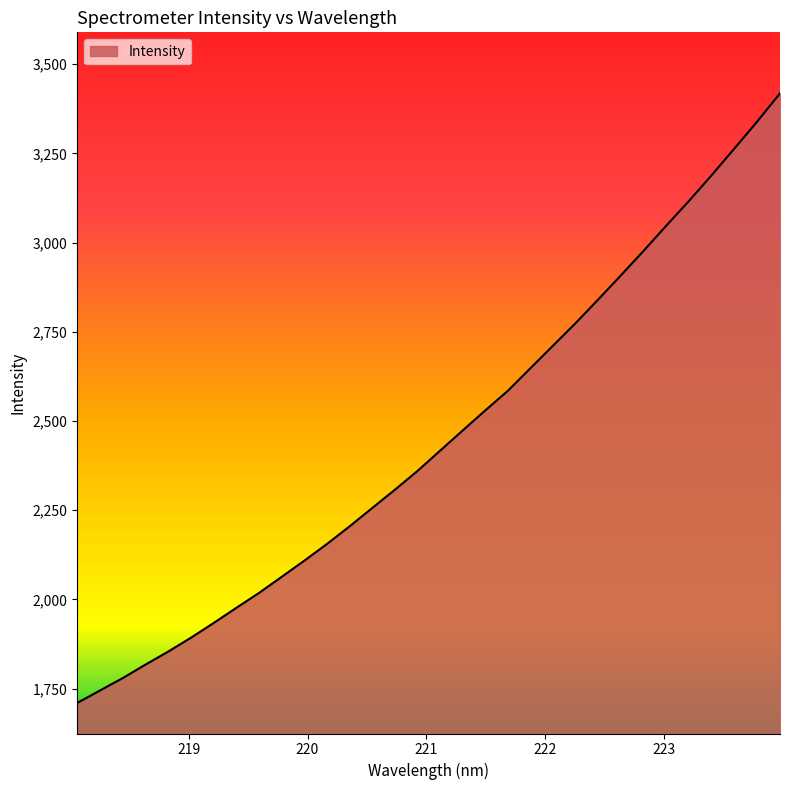

What is the smallest value displayed?

1709.8